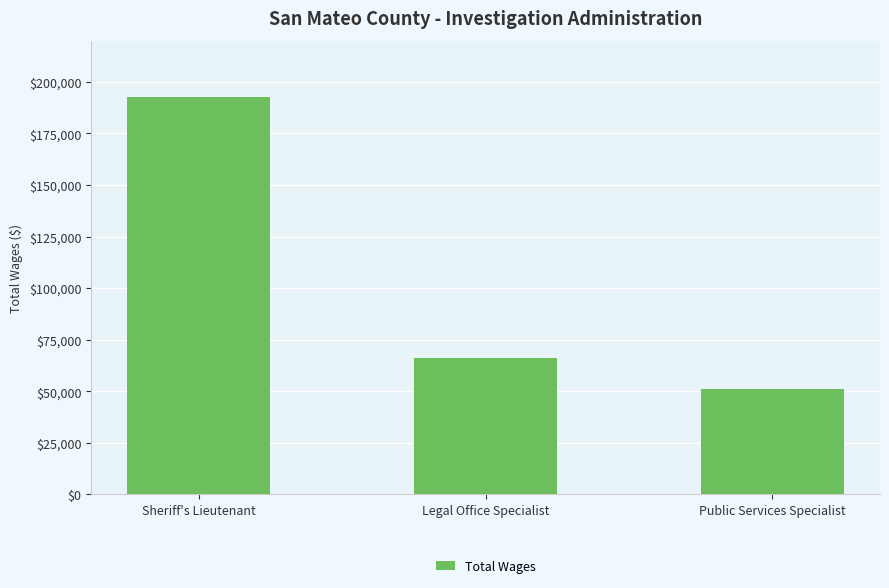

What is the greatest value displayed?

192535